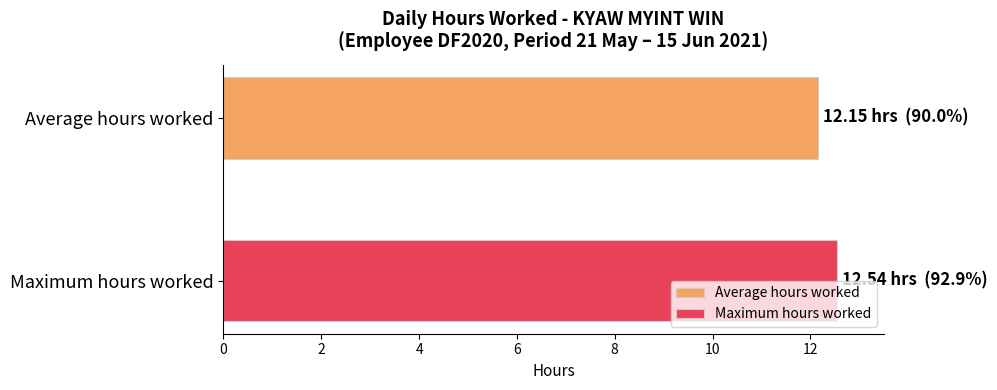

What is the greatest value displayed?

12.5